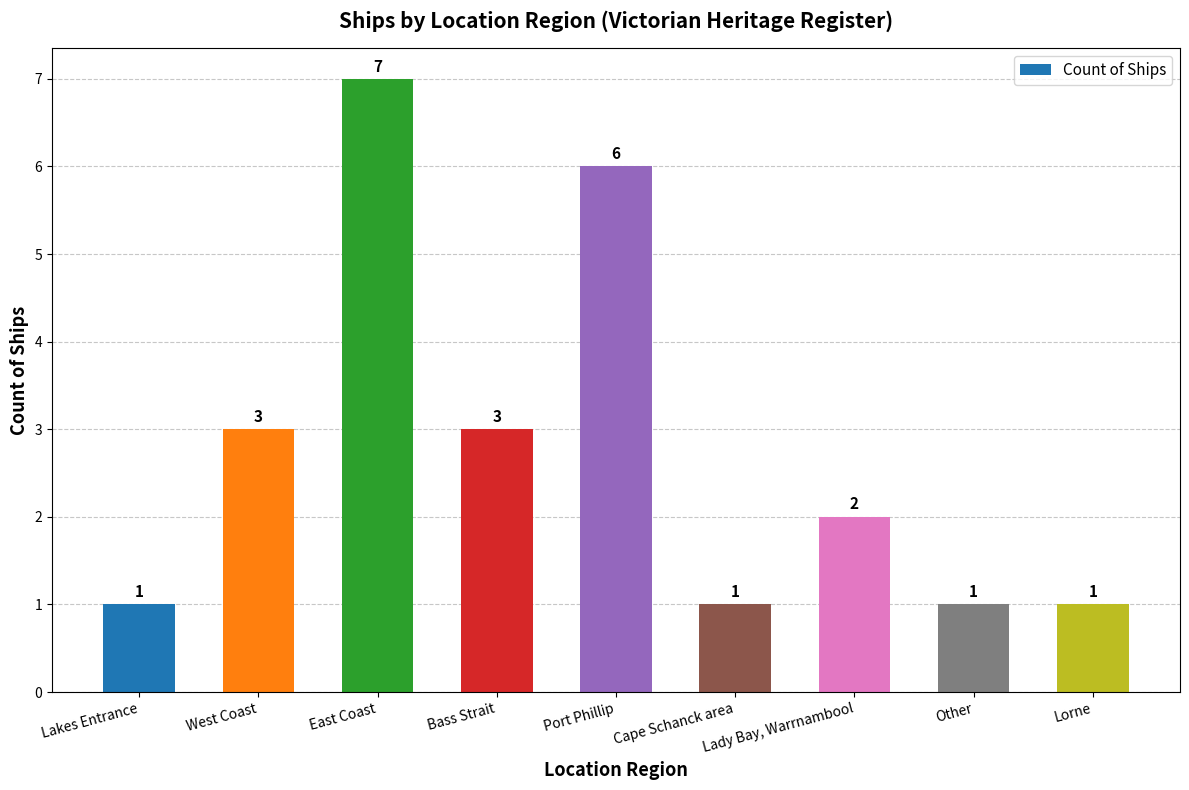

The value at Cape Schanck area is 0. True or false?

False